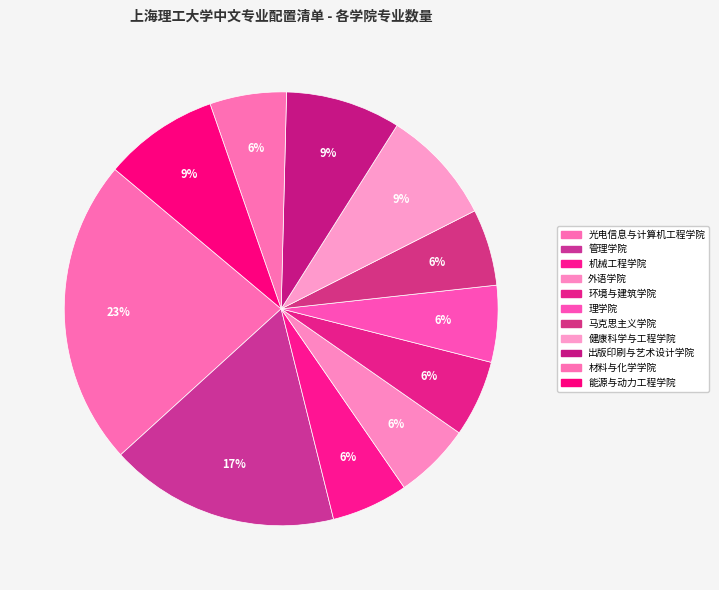

True or false: 理学院 accounts for 6% of the total.

True